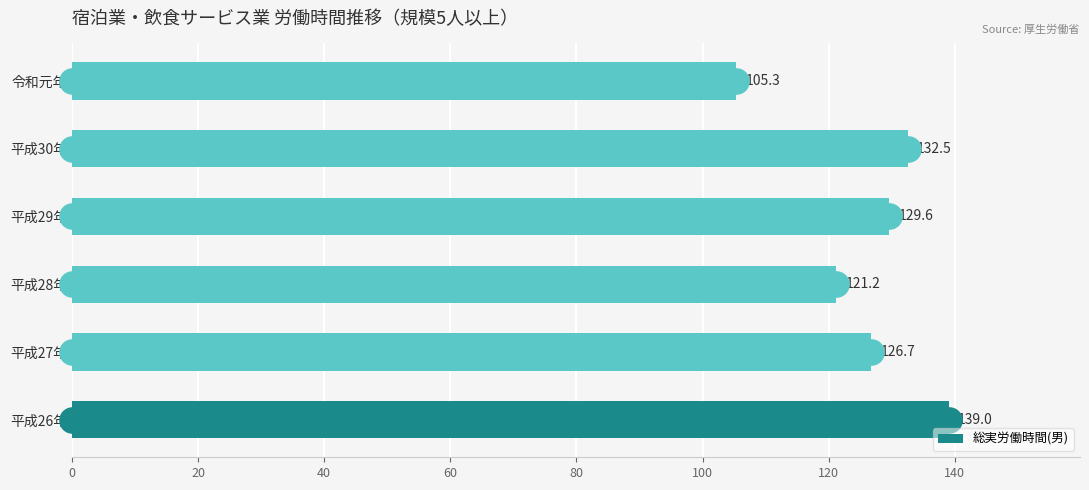

Count the number of categories in the chart.

6